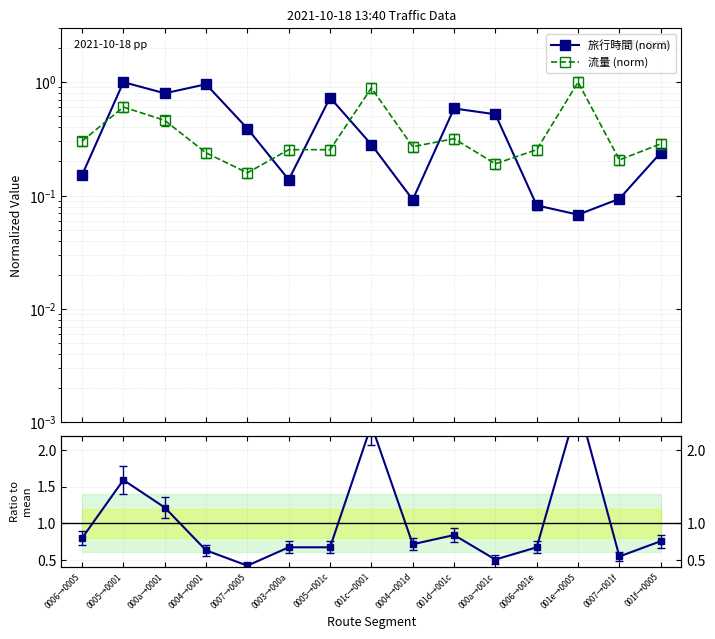

List the series in order of their peak value, highest first.

流量 ratio, 旅行時間 (norm), 流量 (norm)